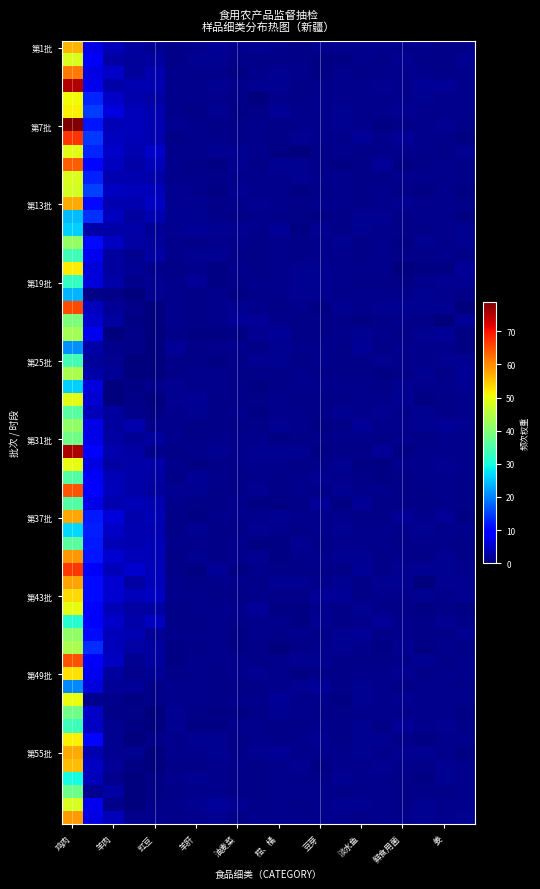

Which category has the highest value across all series?

鸡肉